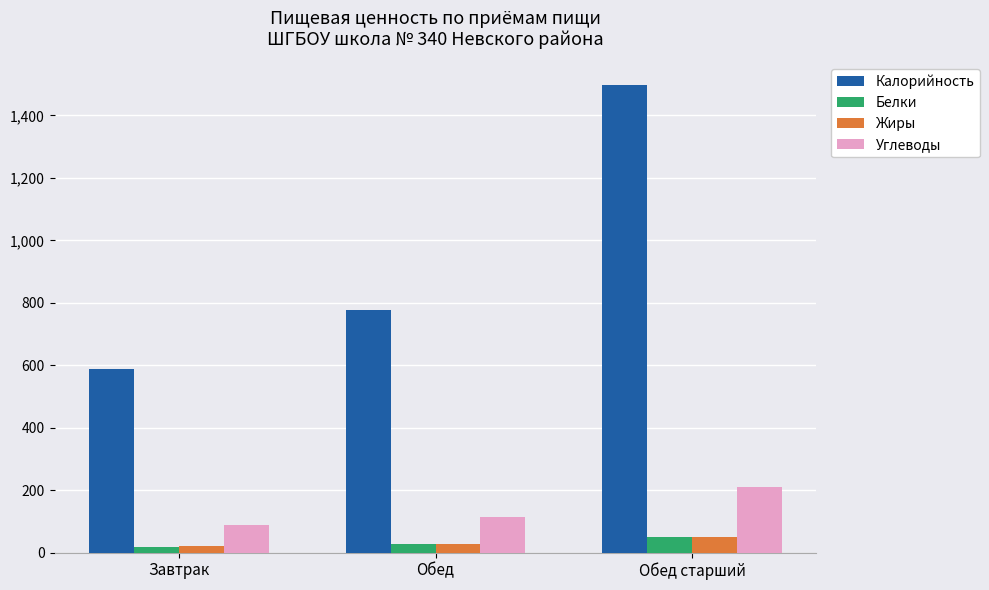

What is the label of the 2nd bar from the left?

Обед